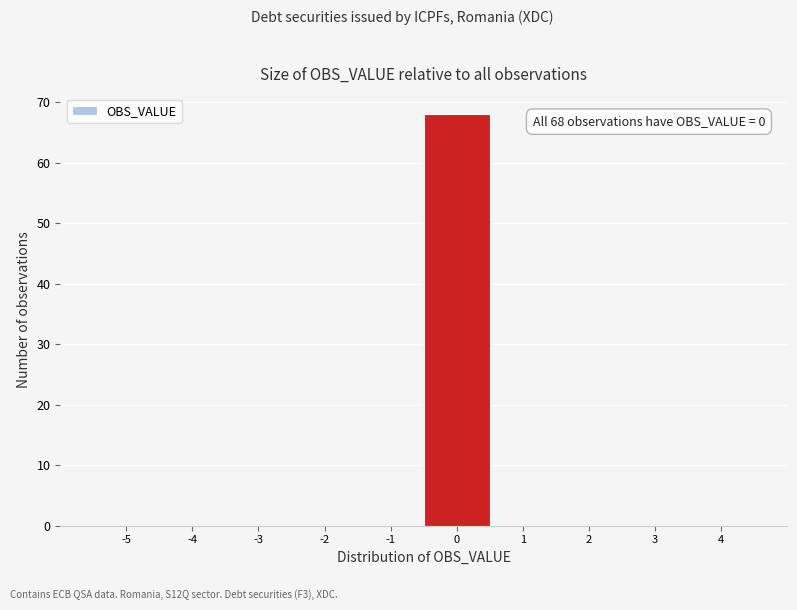

Reading left to right, what are all the values shown in this chart?

-5=0	-4=0	-3=0	-2=0	-1=0	0=68	1=0	2=0	3=0	4=0